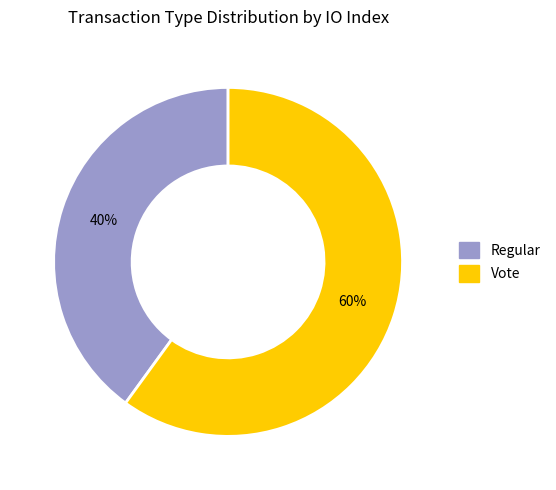

Which slice is the largest?

Vote